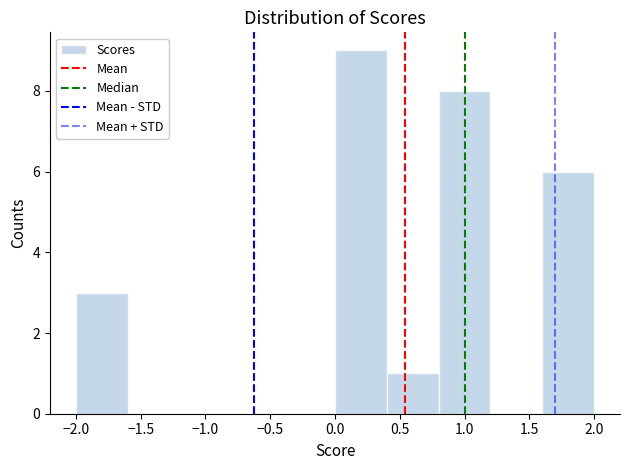

Reading left to right, transcribe this chart: for each bar, give the range it covers on the x-axis and its height. The values are not printed on the chart, so give them approximately, as read against the axis.

-2.0 to -1.6: 3
-1.6 to -1.2: 0
-1.2 to -0.8: 0
-0.8 to -0.4: 0
-0.4 to 0.0: 0
0.0 to 0.4: 9
0.4 to 0.8: 1
0.8 to 1.2: 8
1.2 to 1.6: 0
1.6 to 2.0: 6